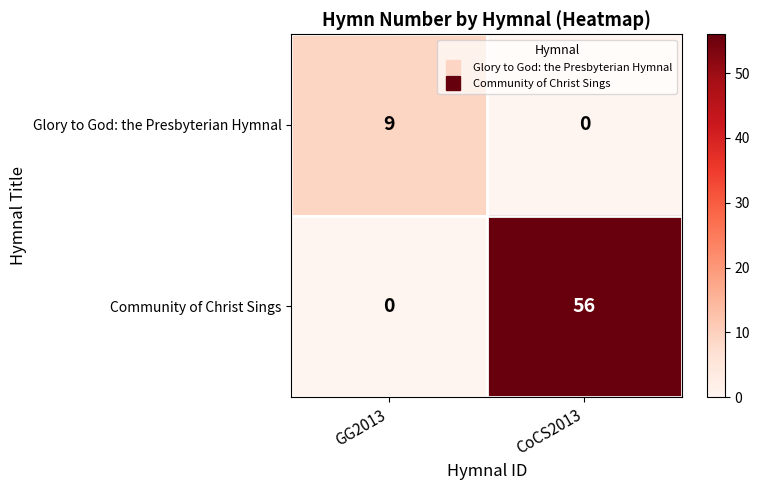

At which label is Glory to God: the Presbyterian Hymnal closest to 4?

CoCS2013